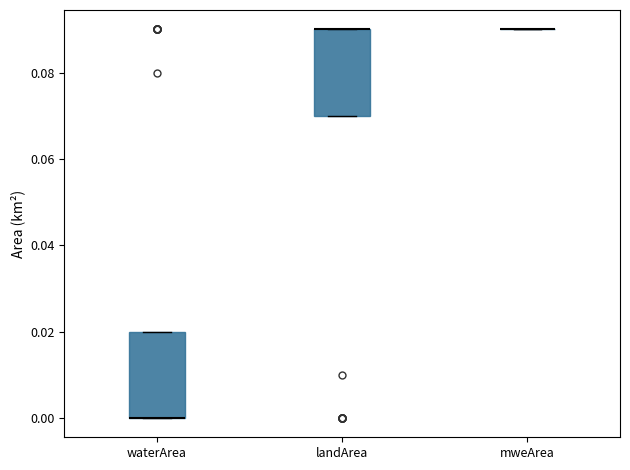

Reading left to right, read every box against the y-axis: the position of its median line, the range the box covers, and the ends of its whiskers. The values are not printed on the chart, so give them approximately, as read against the axis.

waterArea: median 0.00 (drawn on the box's lower edge), box 0.00 to 0.02, whiskers 0.00 to 0.02
landArea: median 0.09 (drawn on the box's upper edge), box 0.07 to 0.09, whiskers 0.07 to 0.09
mweArea: box collapsed to a line at 0.09, whiskers 0.09 to 0.09